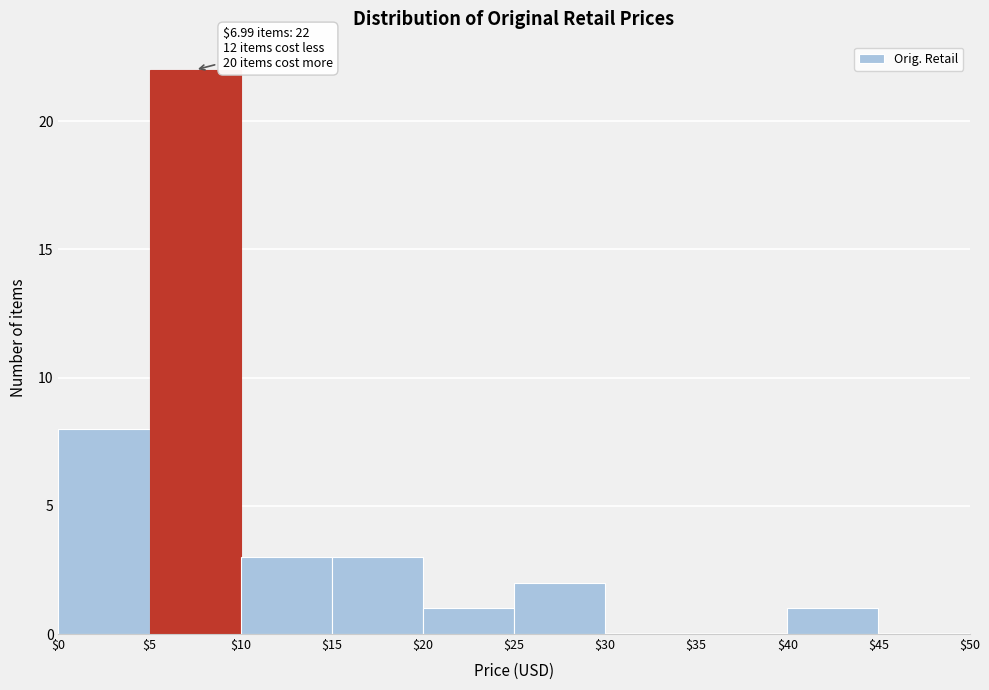

Over which range of the x-axis is the bar tallest?

$5 to $10